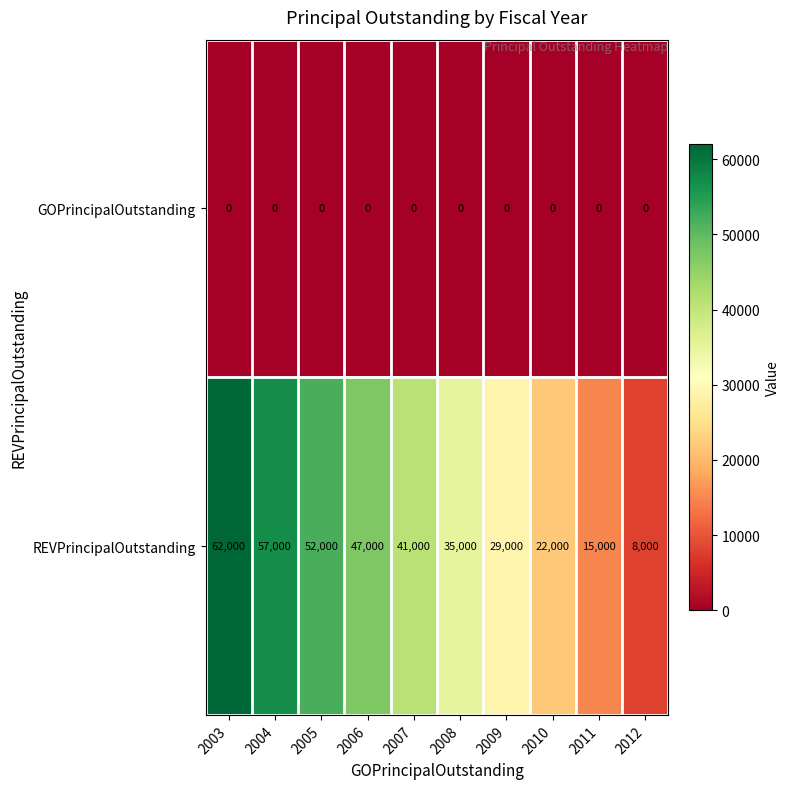

At how many categories does at least one series exceed 24398?

7